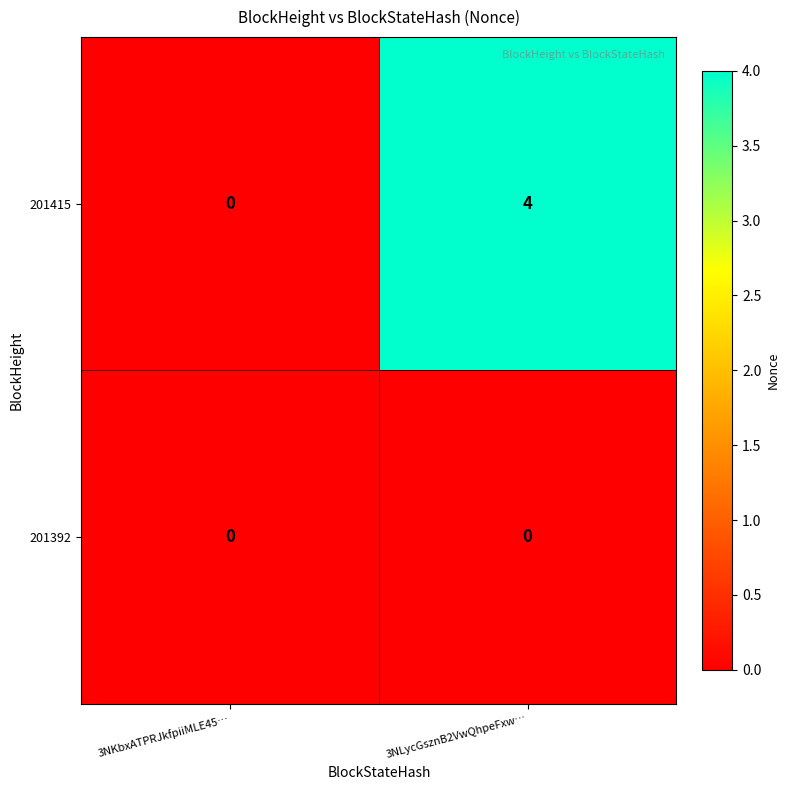

What is the maximum value shown in the chart?

4